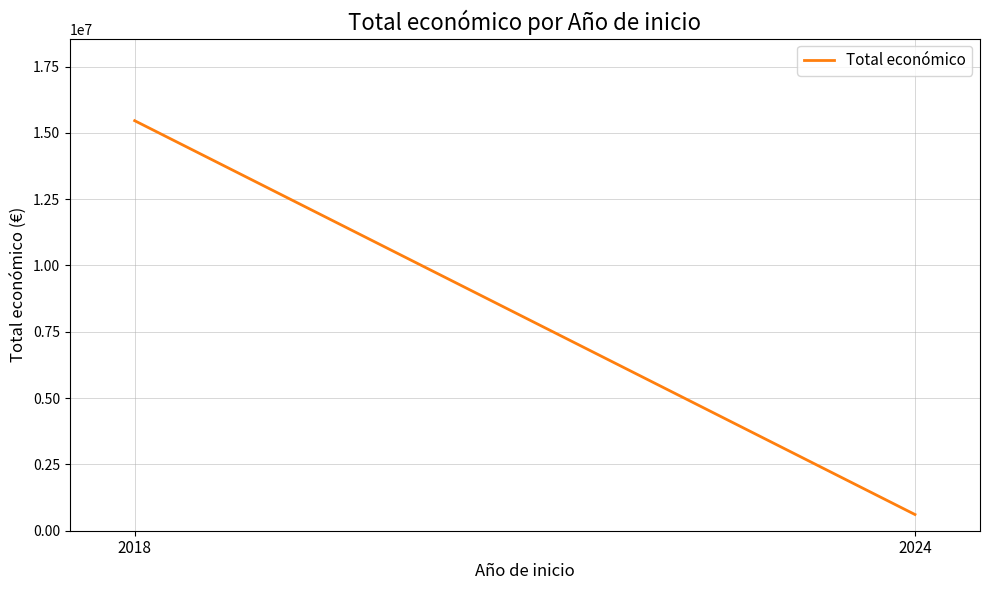

What is the change in value from 2018 to 2024?

-14847806